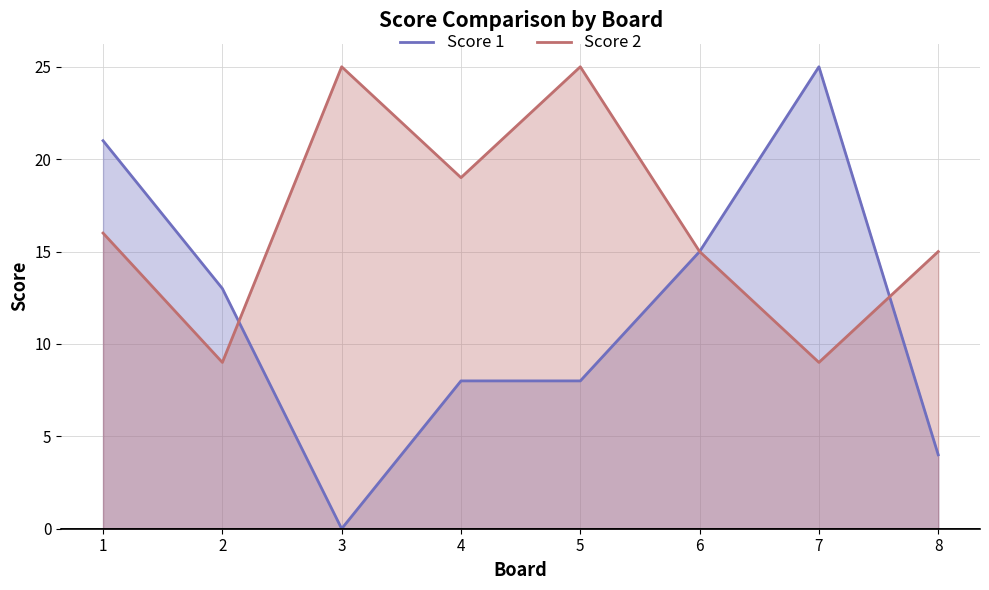

True or false: Score 2 has a value of 16 at 2.

False